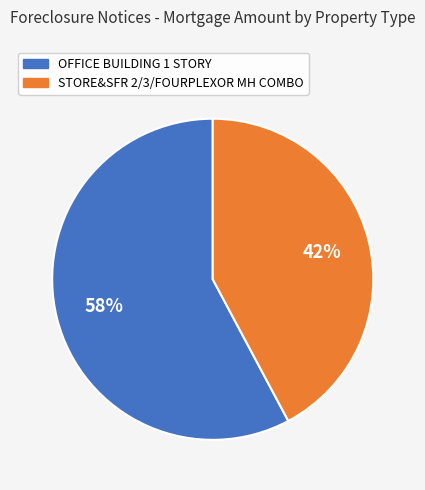

Do STORE&SFR 2/3/FOURPLEXOR MH COMBO and OFFICE BUILDING 1 STORY together represent more than half of the pie?

Yes